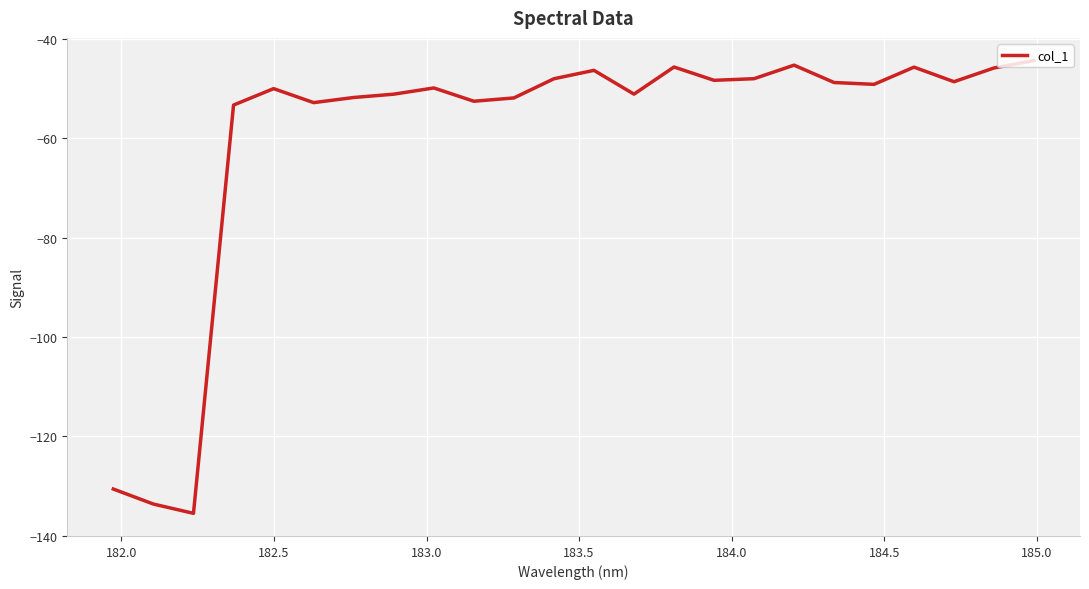

What is the difference between the maximum and minimum values?

91.1